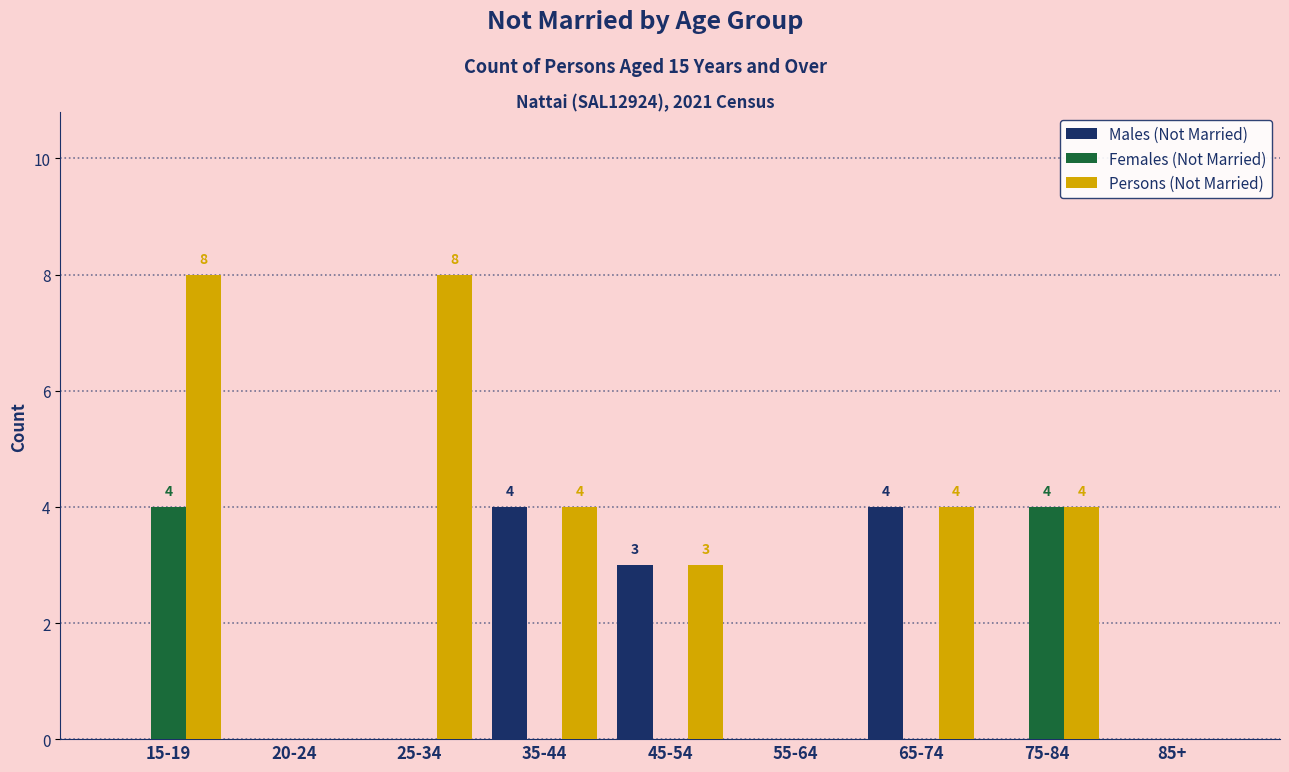

Reading left to right, what are all the values shown in this chart?

Males (Not Married): 15-19=0	20-24=0	25-34=0	35-44=4	45-54=3	55-64=0	65-74=4	75-84=0	85+=0
Females (Not Married): 15-19=4	20-24=0	25-34=0	35-44=0	45-54=0	55-64=0	65-74=0	75-84=4	85+=0
Persons (Not Married): 15-19=8	20-24=0	25-34=8	35-44=4	45-54=3	55-64=0	65-74=4	75-84=4	85+=0